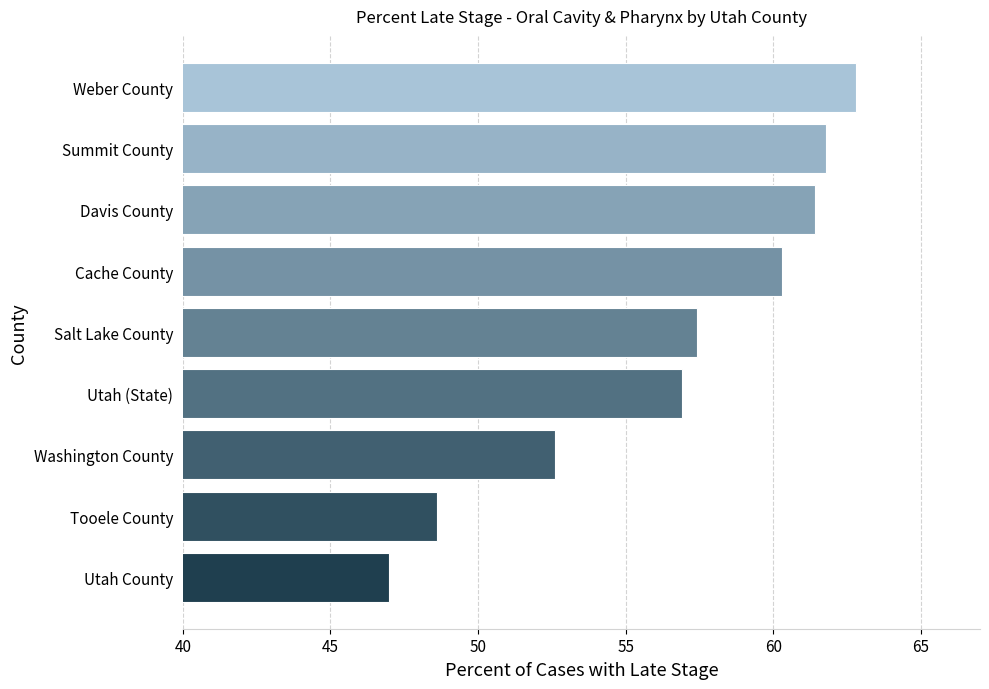

Which has a higher value, Washington County or Tooele County?

Washington County